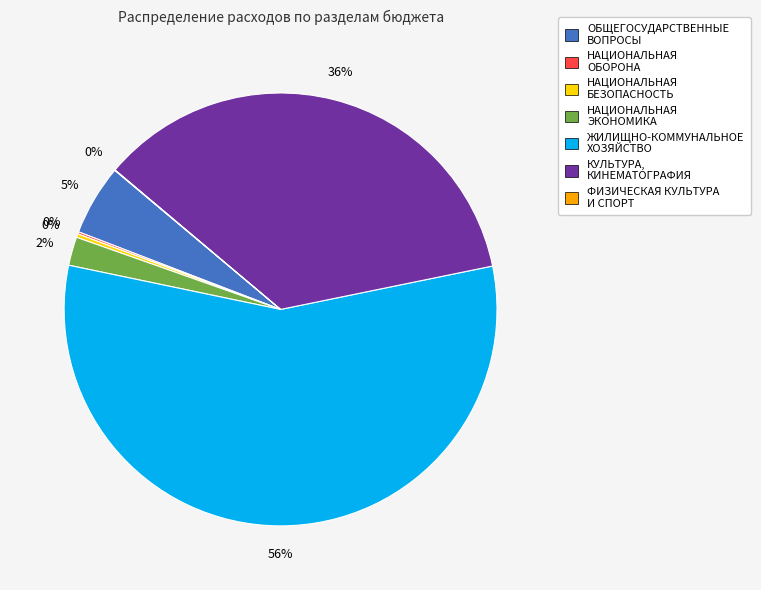

Does any single category account for the majority?

Yes